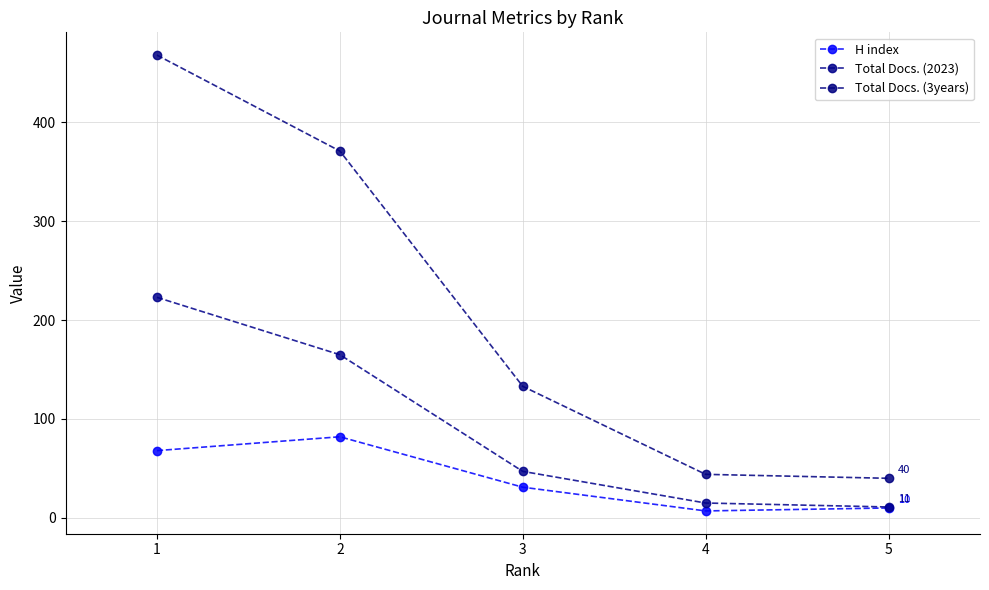

Between 1 and 5, which series saw the biggest shift?

Total Docs. (3years)